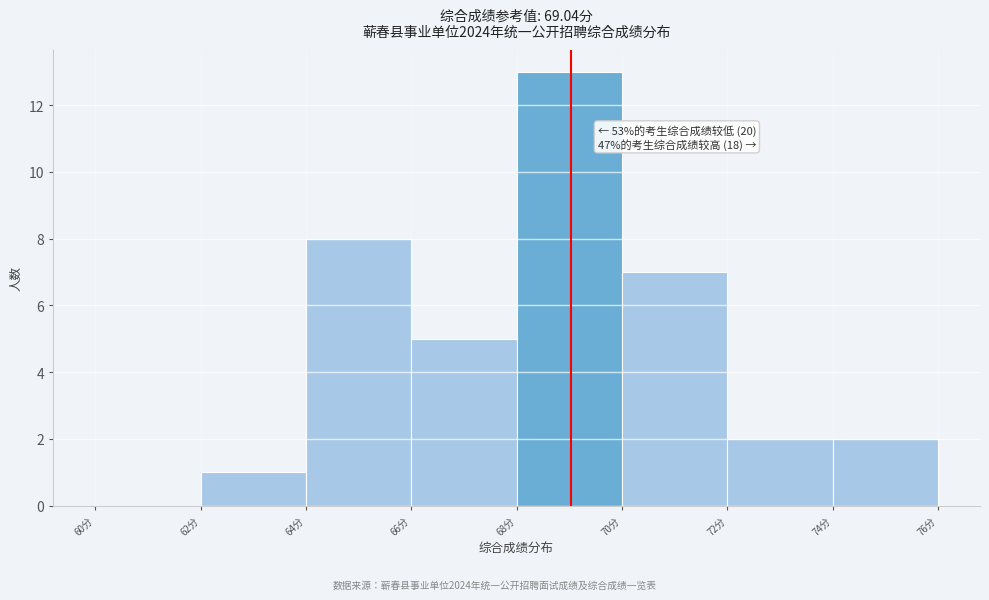

Which range on the x-axis has the tallest bar?

68 to 70